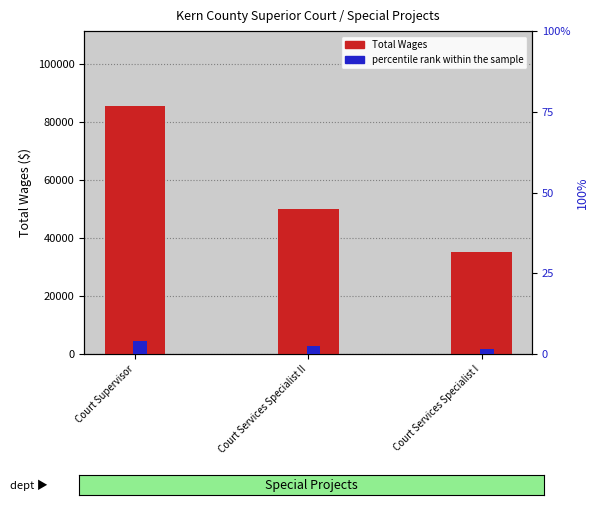

At how many categories does at least one series exceed 52764?

1